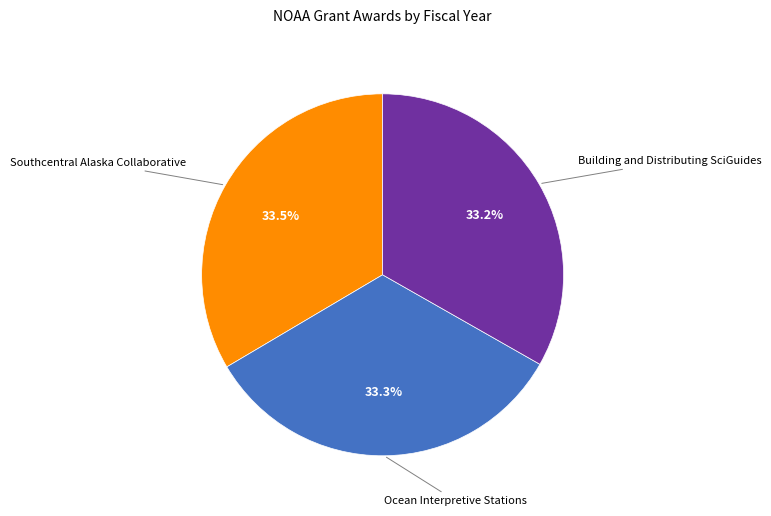

Count the number of slices in the pie.

3